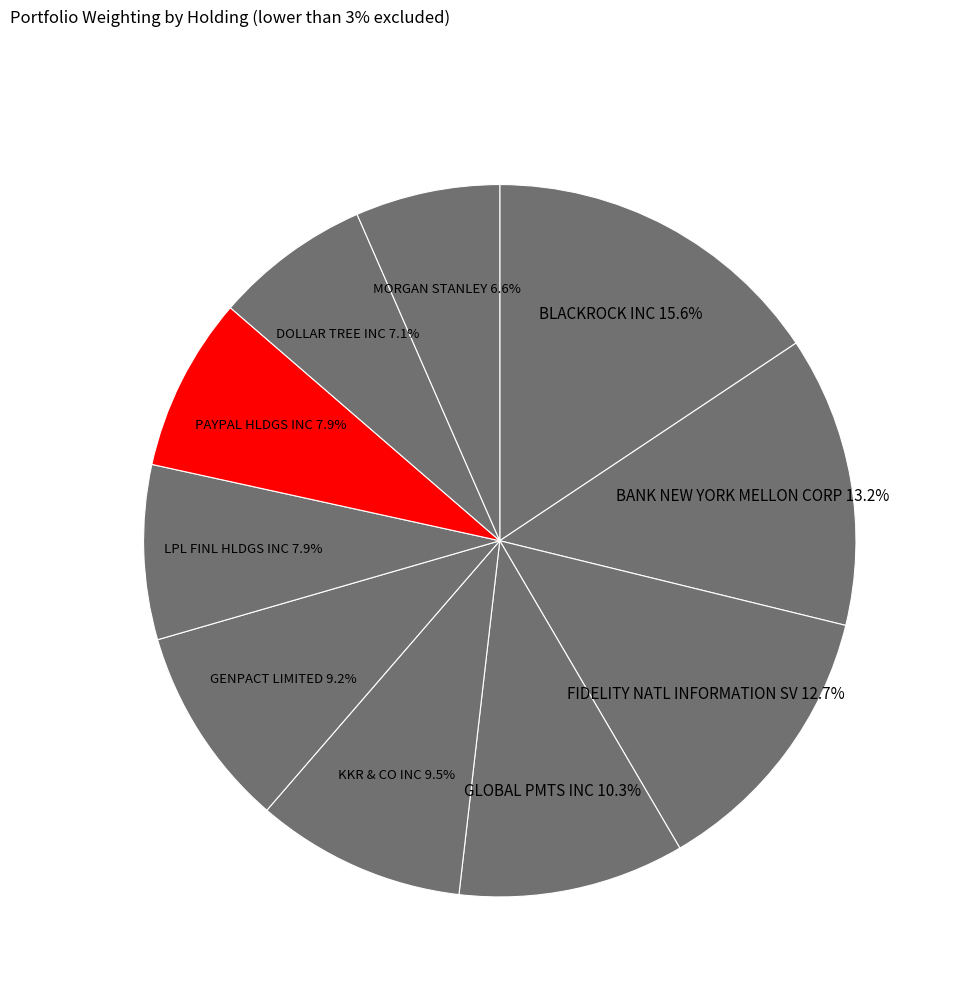

Which has a higher value, PAYPAL HLDGS INC or GLOBAL PMTS INC?

GLOBAL PMTS INC